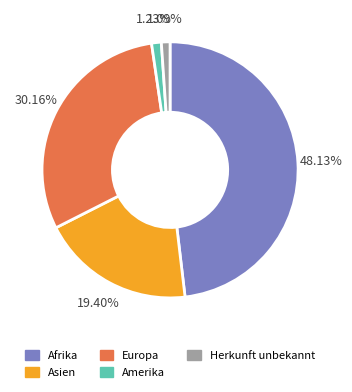

Approximately how many times larger is the value at Asien compared to Afrika?

0.4